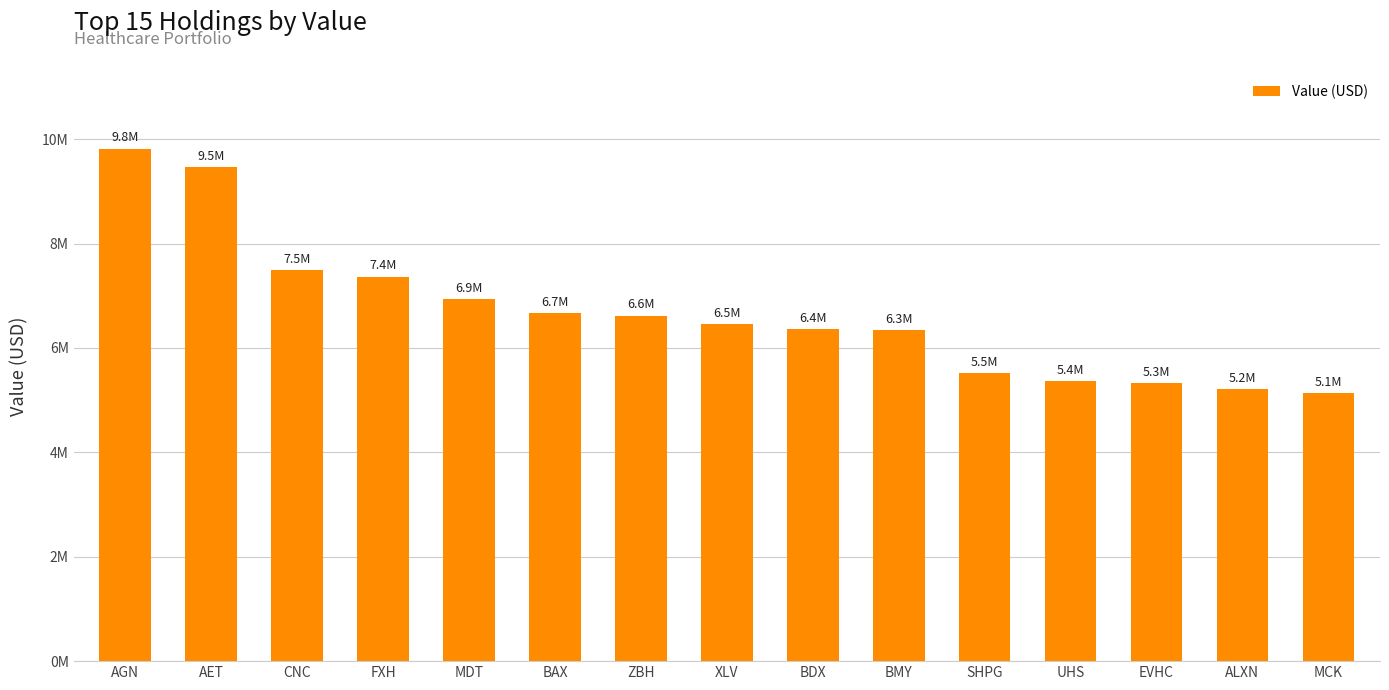

What is the label of the 7th bar from the right?

BDX